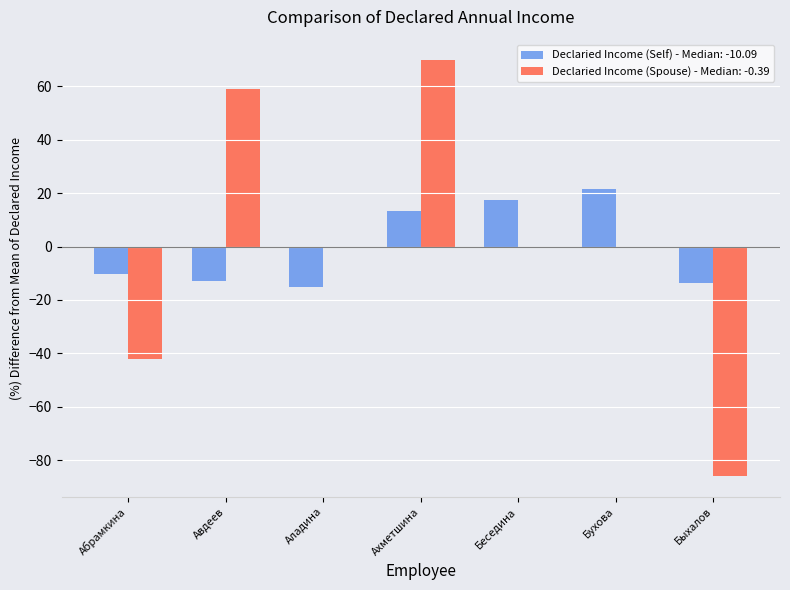

Is it true that Declaried Income (Self) - Median: -10.09 equals 7.0 at Бухова?

False